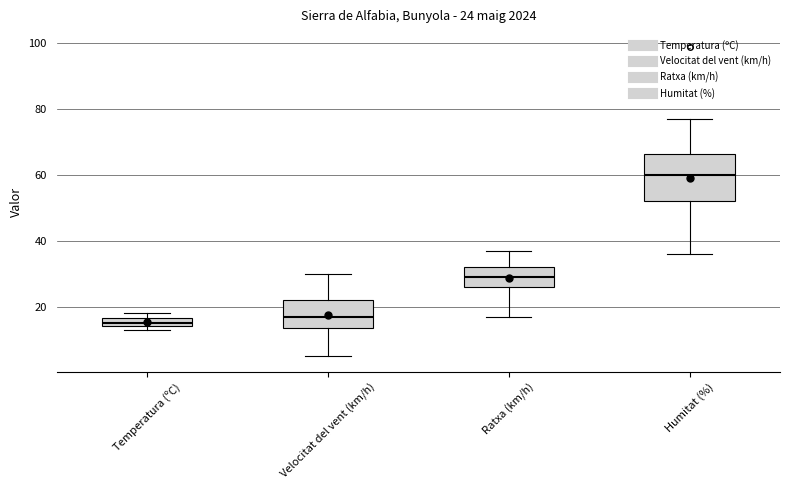

Which box is the tallest, from its lower edge to its upper edge?

Humitat (%)